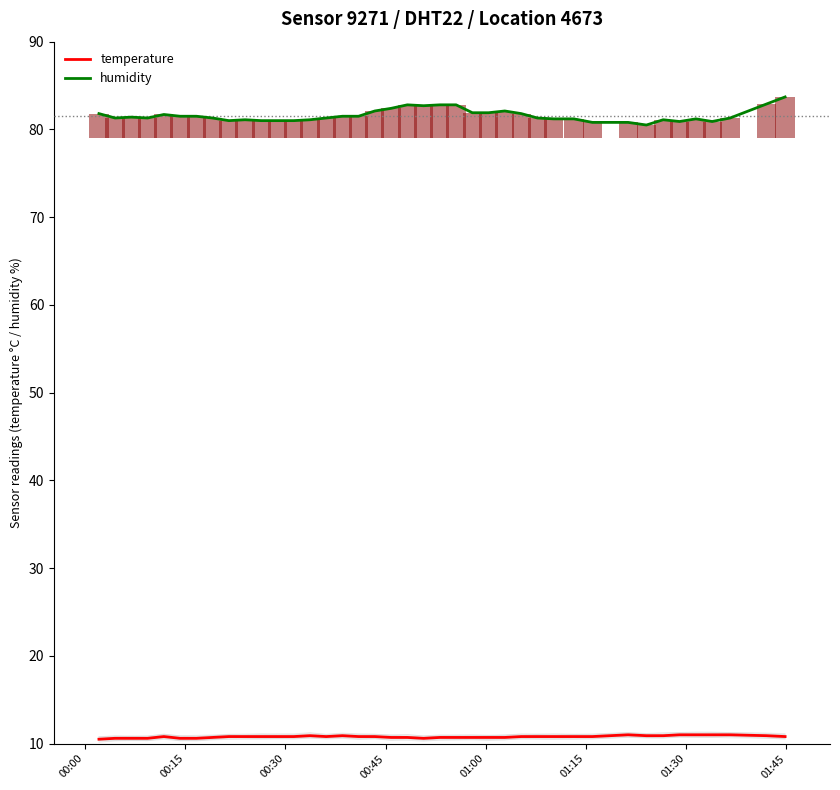

The value of temperature at 00:00 is 16.2. True or false?

False